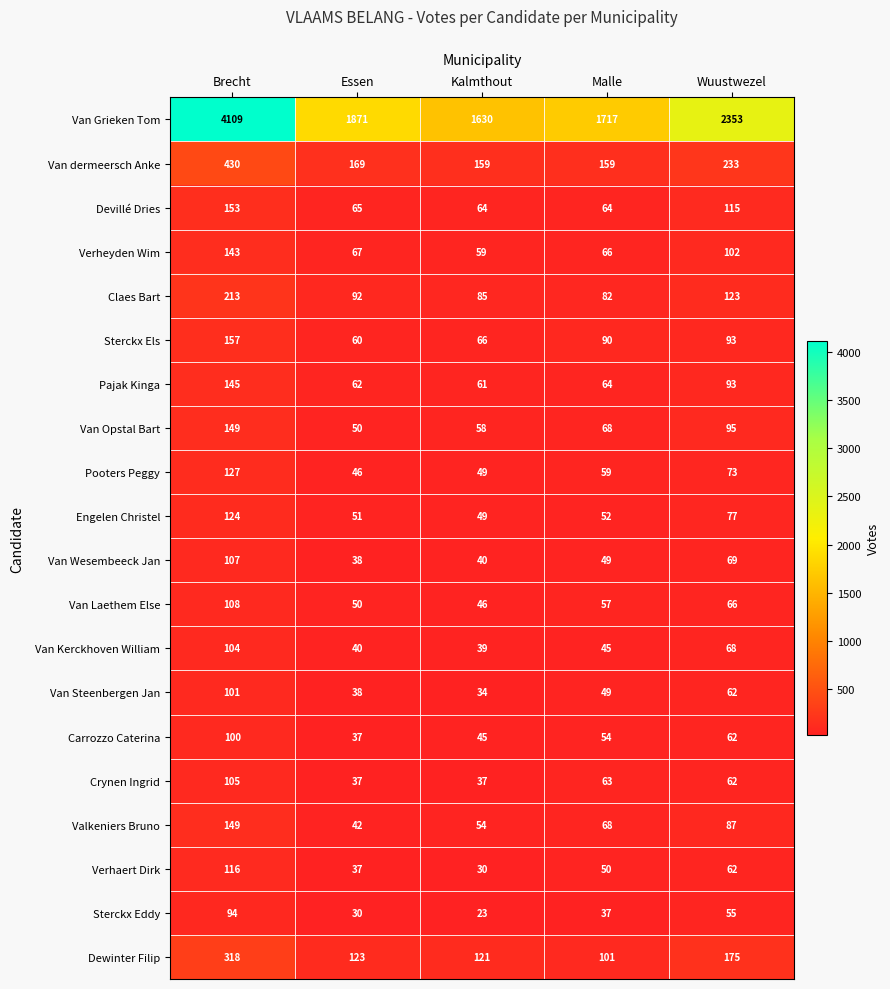

Where does the Van Kerckhoven William series first go above 45?

Brecht